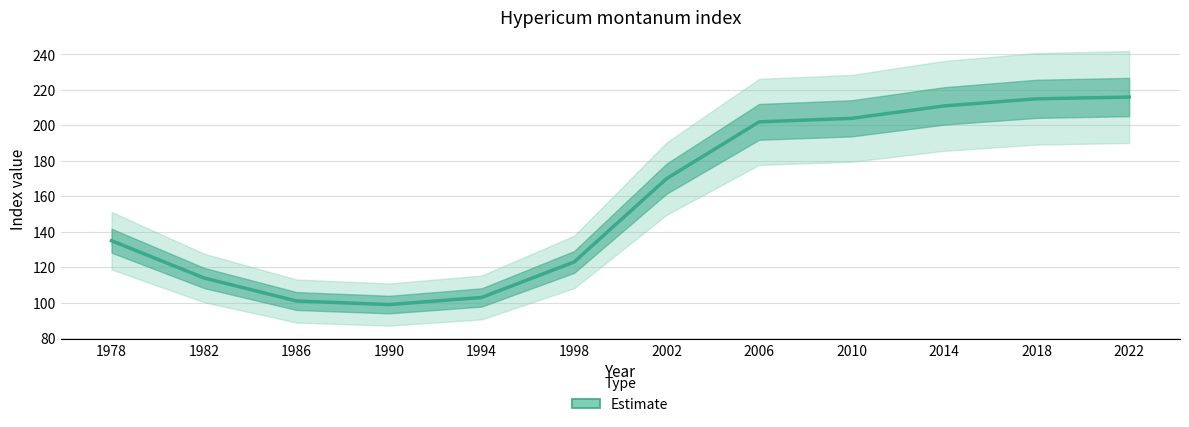

The chart shows a value of 75 at 2022. True or false?

False